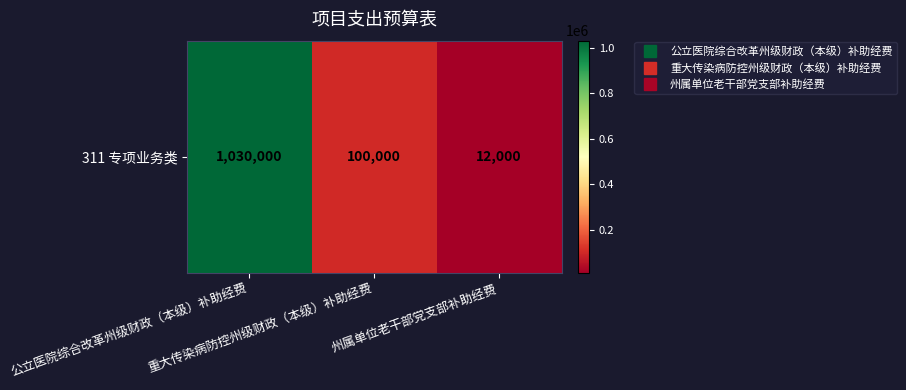

Between 州属单位老干部党支部补助经费 and 重大传染病防控州级财政（本级）补助经费, which is larger?

重大传染病防控州级财政（本级）补助经费